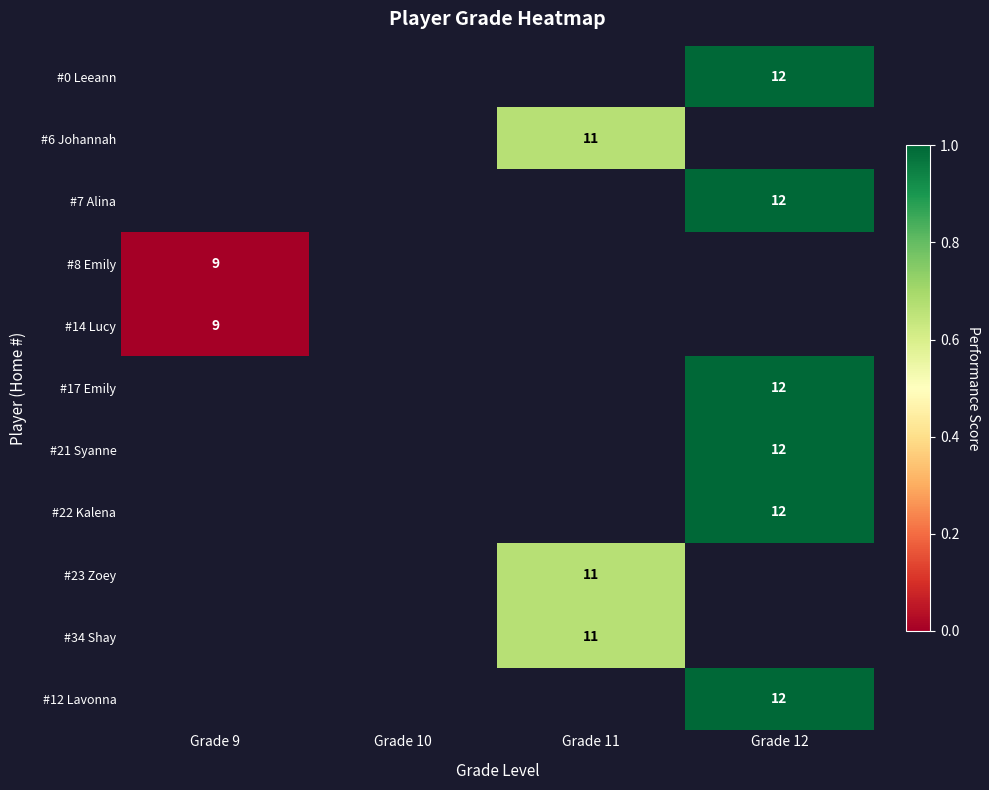

Is the value of #23 Zoey at Grade 11 greater than the value of #17 Emily at Grade 12?

No